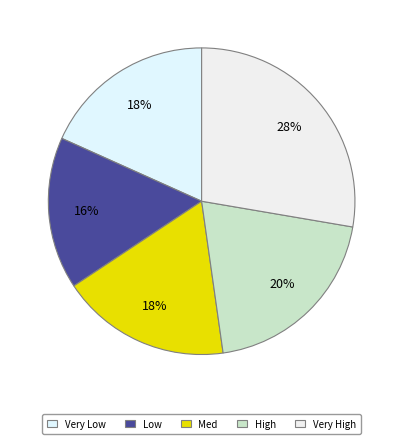

To the nearest percent, what is the average slice percentage?

20%